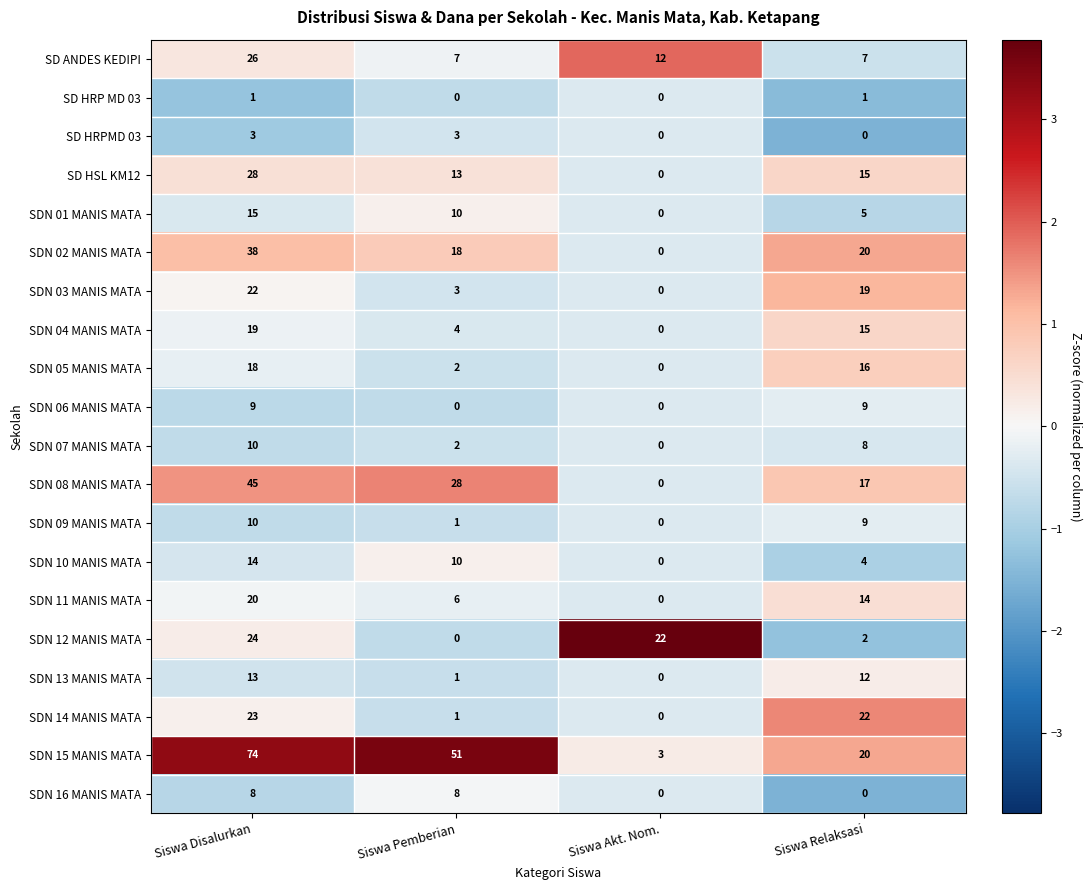

How many distinct data groups are displayed?

20